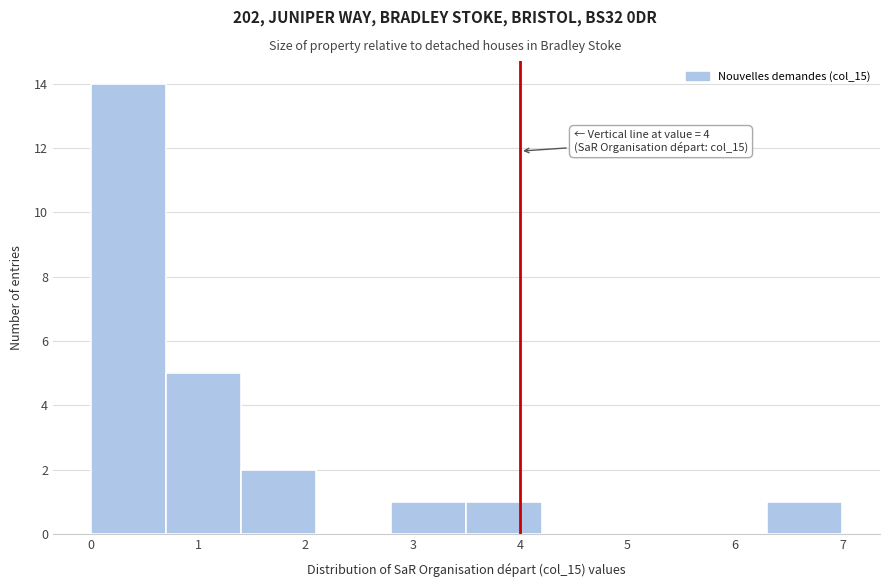

Over which range of the x-axis is the bar tallest?

0.0 to 0.7